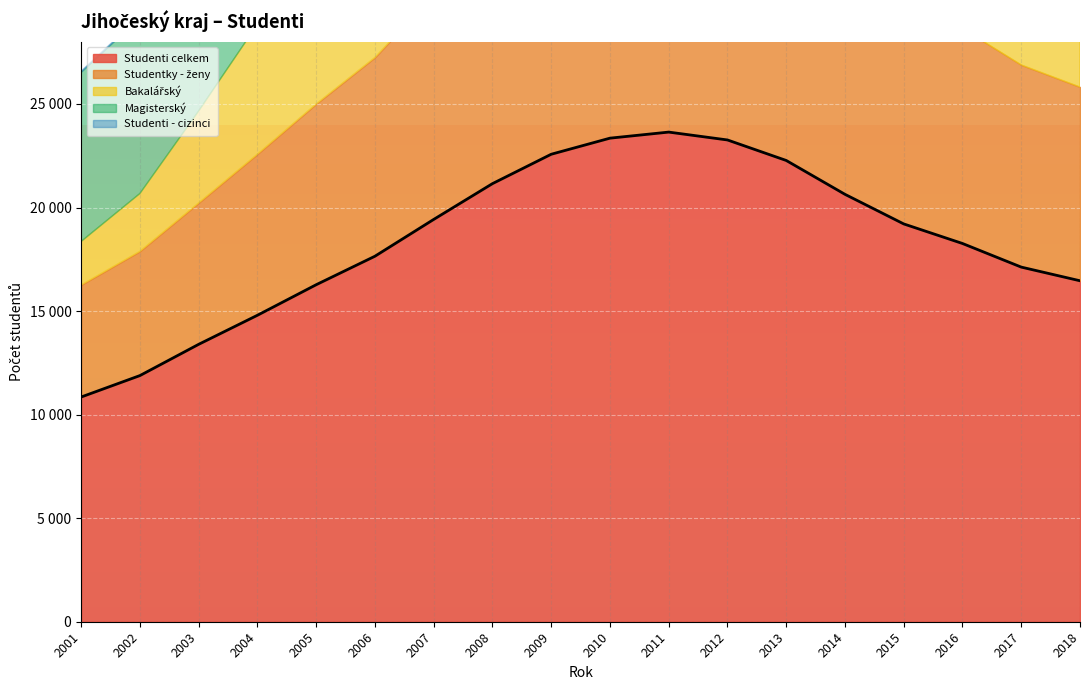

Rank the series by their maximum value, from lowest to highest.

Studenti - cizinci, Magisterský, Studentky - ženy, Bakalářský, Studenti celkem